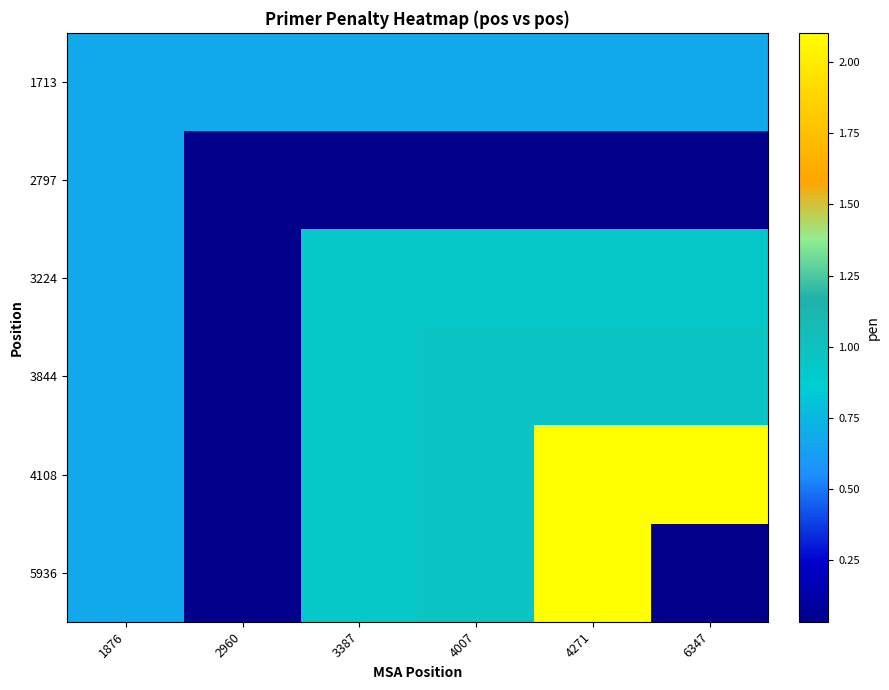

Reading left to right, list all the values displayed in this chart.

1713: 1876=0.7	2960=0.7	3387=0.7	4007=0.7	4271=0.7	6347=0.7
2797: 1876=0.7	2960=0.0	3387=0.0	4007=0.0	4271=0.0	6347=0.0
3224: 1876=0.7	2960=0.0	3387=0.9	4007=0.9	4271=0.9	6347=0.9
3844: 1876=0.7	2960=0.0	3387=0.9	4007=1.0	4271=1.0	6347=1.0
4108: 1876=0.7	2960=0.0	3387=0.9	4007=1.0	4271=2.1	6347=2.1
5936: 1876=0.7	2960=0.0	3387=0.9	4007=1.0	4271=2.1	6347=0.0